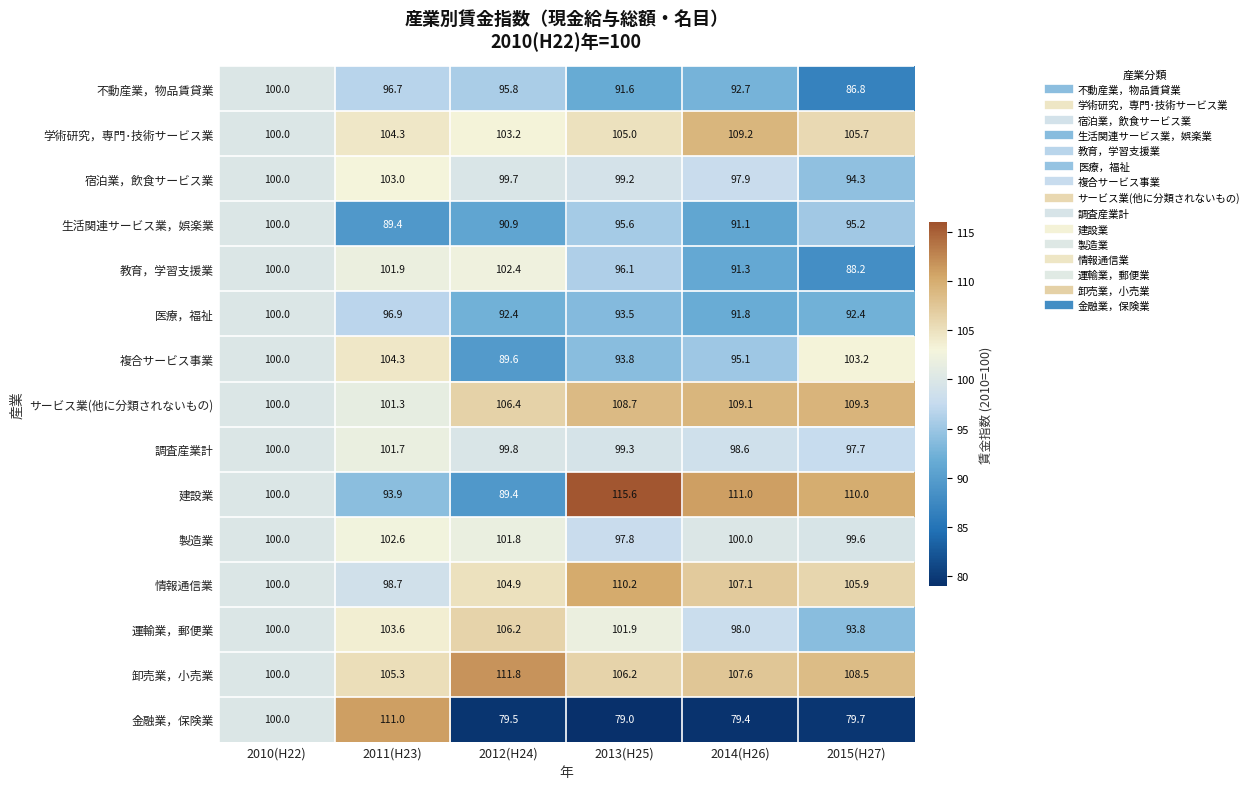

The value of 生活関連サービス業，娯楽業 at 2015(H27) is 51.1. True or false?

False